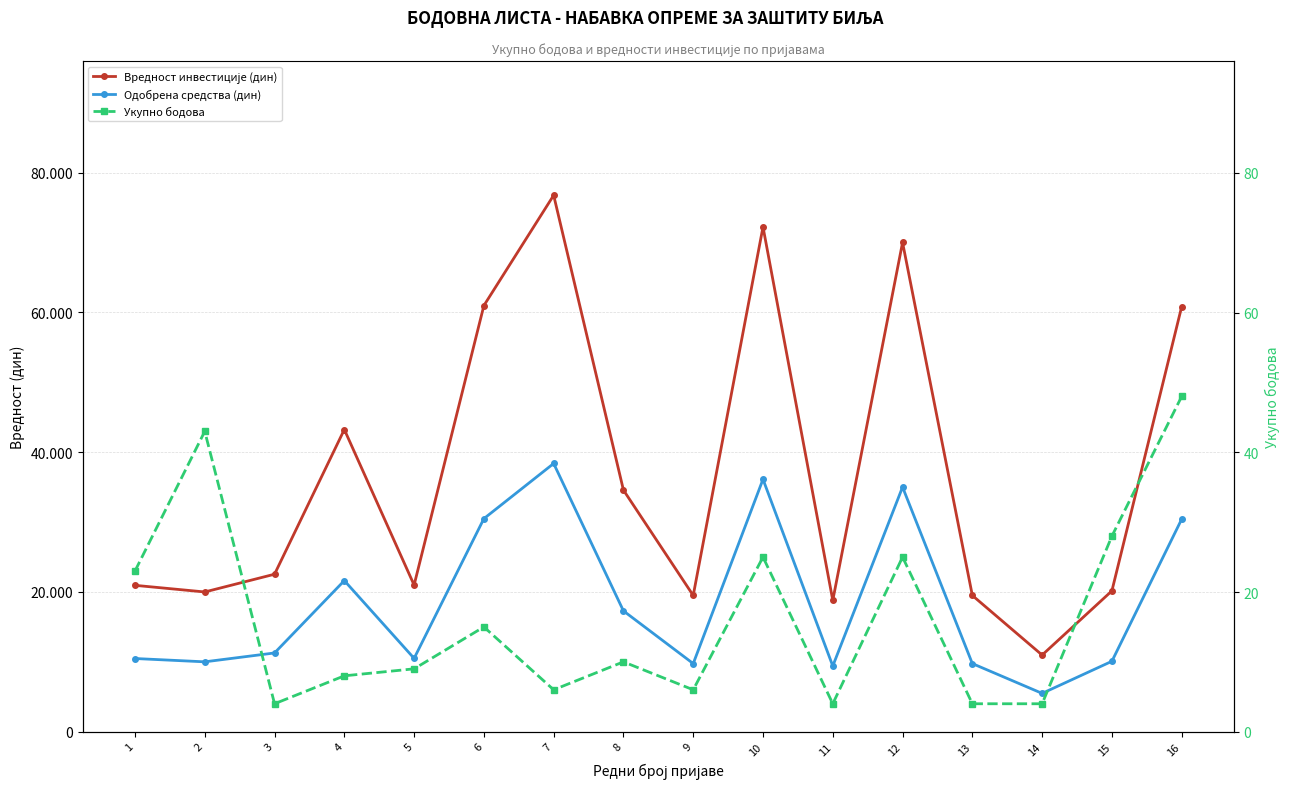

How many interior local peaks does the Одобрена средства (дин) series have?

4